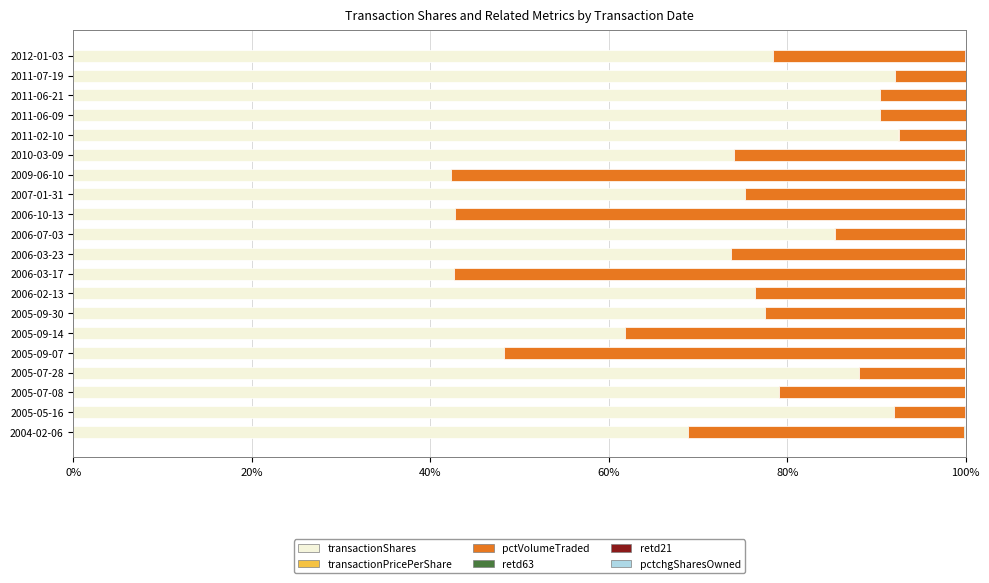

What is the maximum value for transactionShares?

92.5